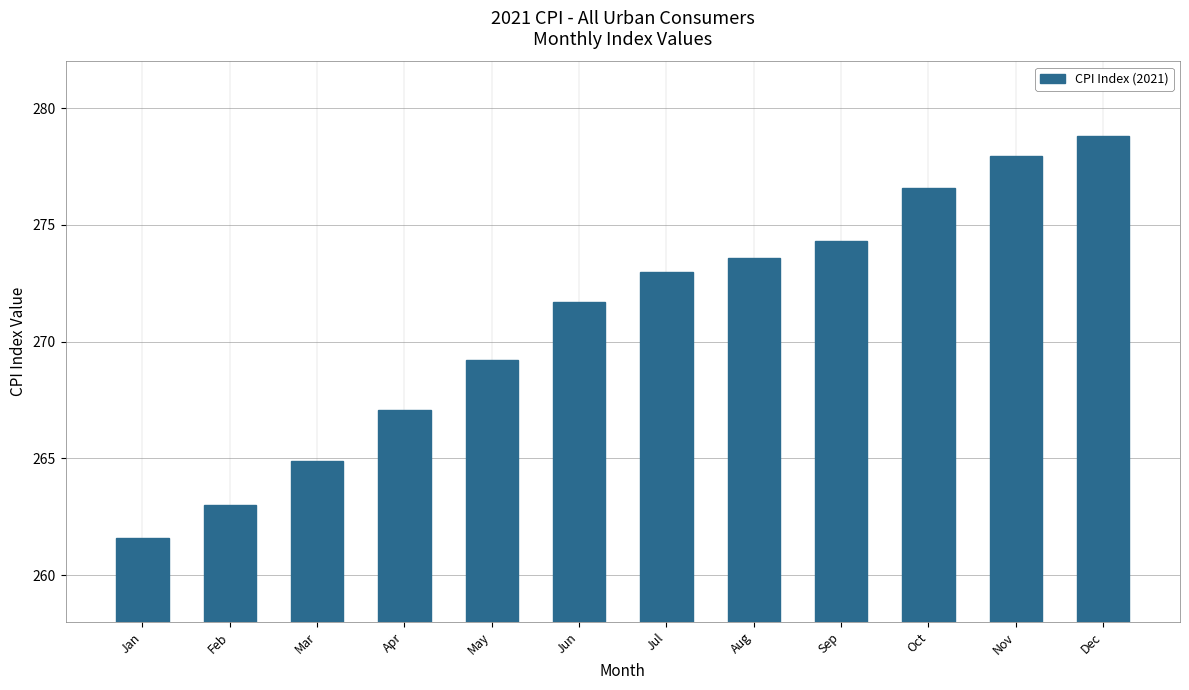

At which category does the chart reach its minimum across all series?

Jan